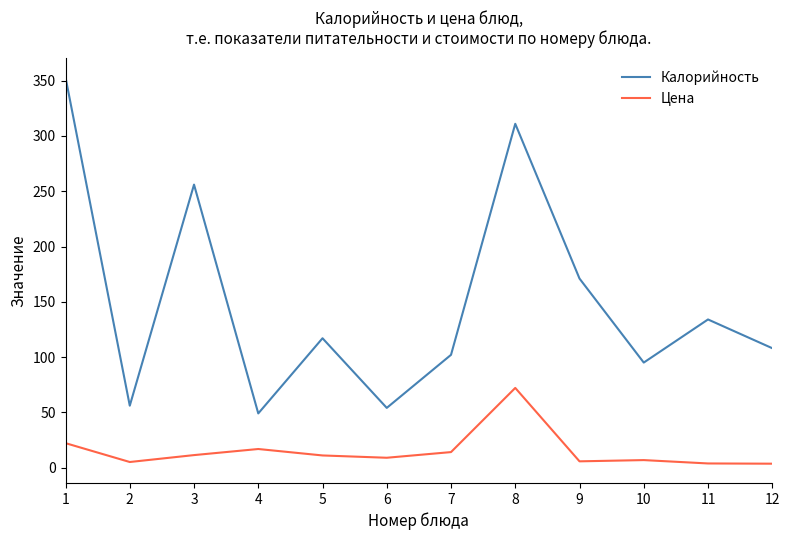

What is the highest value of the Калорийность series?

353.0